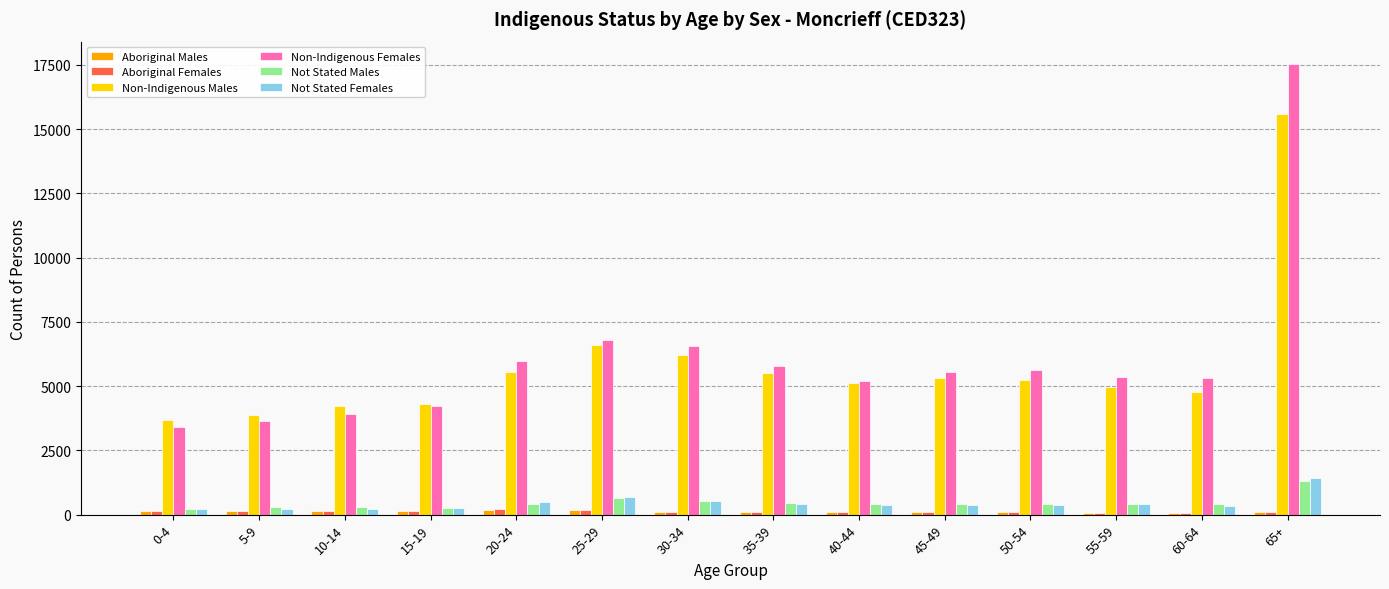

What is the sum of all Not Stated Males values?

6454